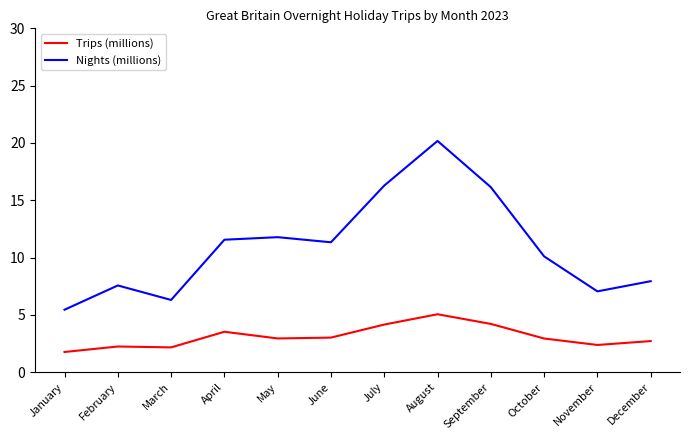

What is the spread (max minus min) of values at September?

11.9